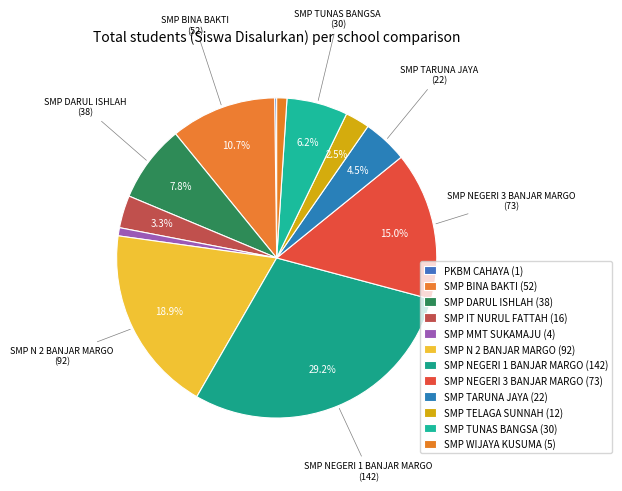

The SMP NEGERI 1 BANJAR MARGO slice represents 29% of the pie. True or false?

True